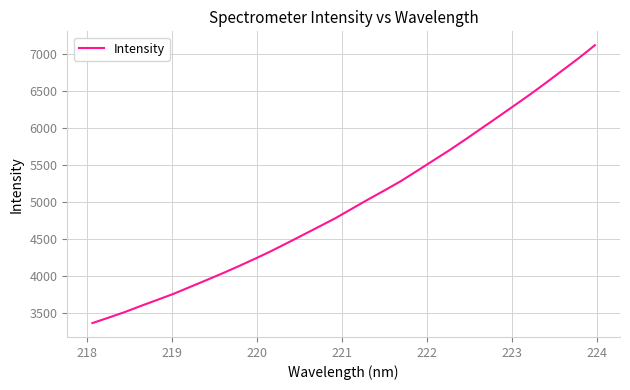

What is the maximum value shown in the chart?

7124.7